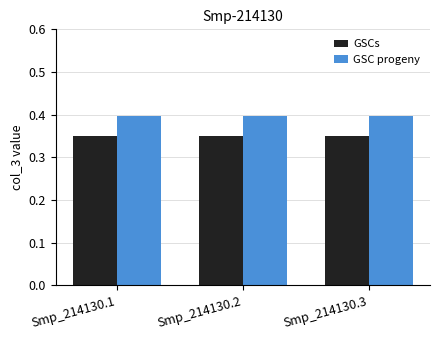

How many groups of bars are there?

3